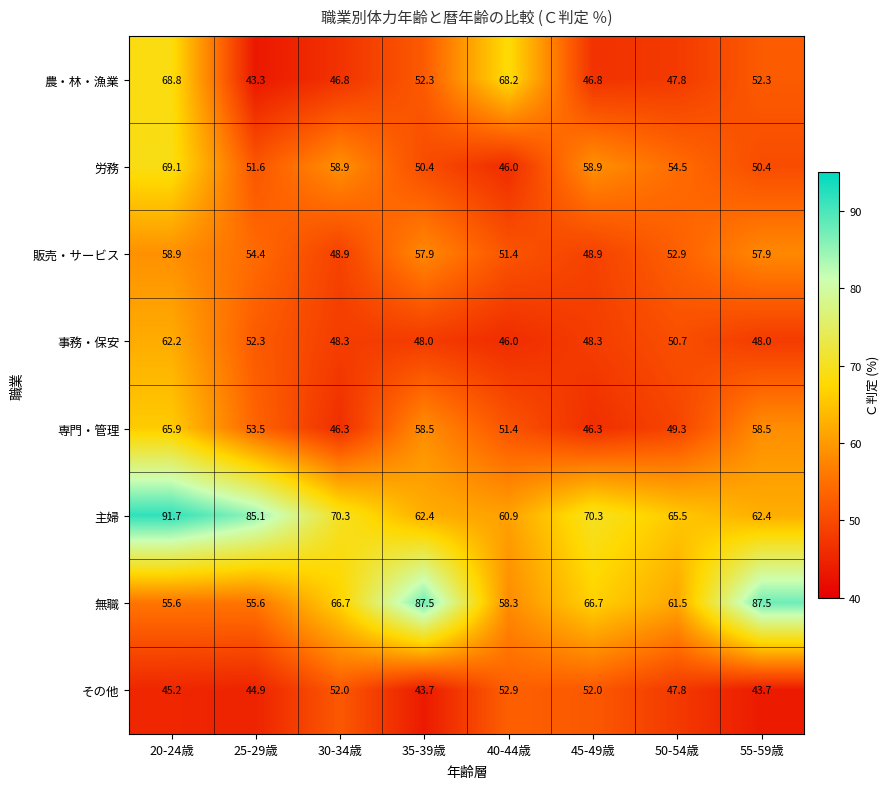

Where does the 主婦 series first go above 70?

20-24歳